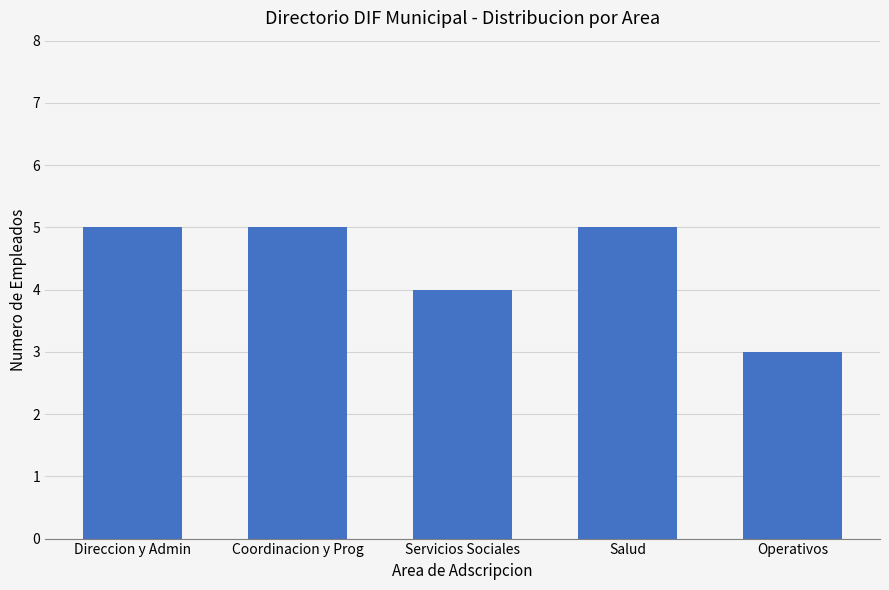

How many values are between 4 and 5?

4